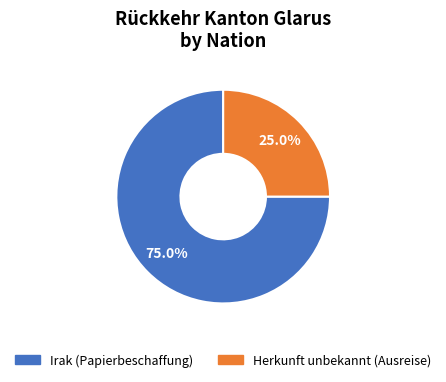

Is there a majority slice in this chart?

Yes